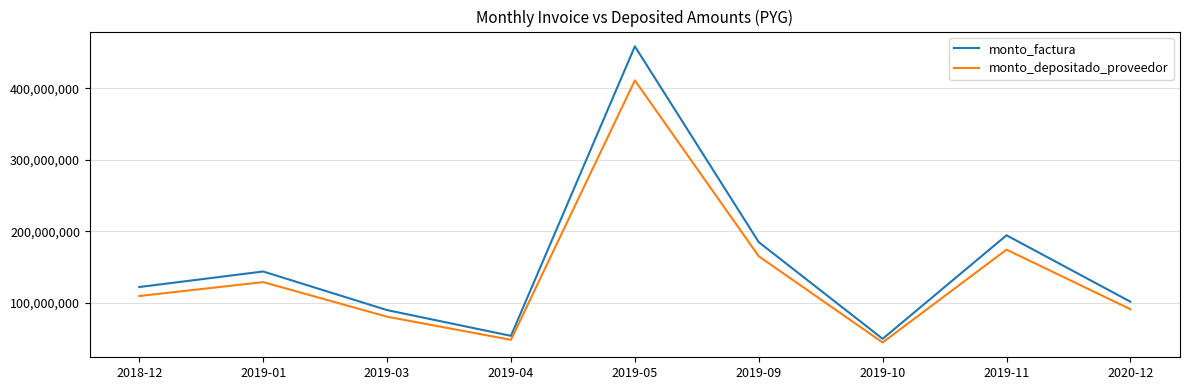

True or false: monto_factura has more than 1 points higher than both neighbors.

True